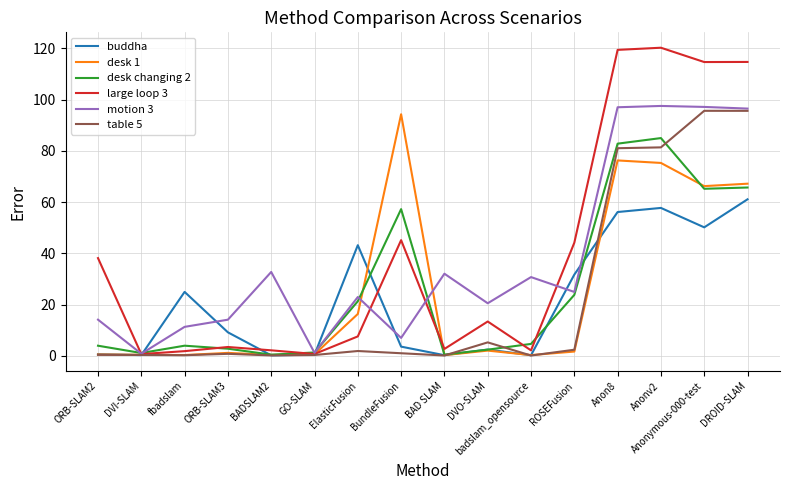

Which series has the widest spread of values?

large loop 3